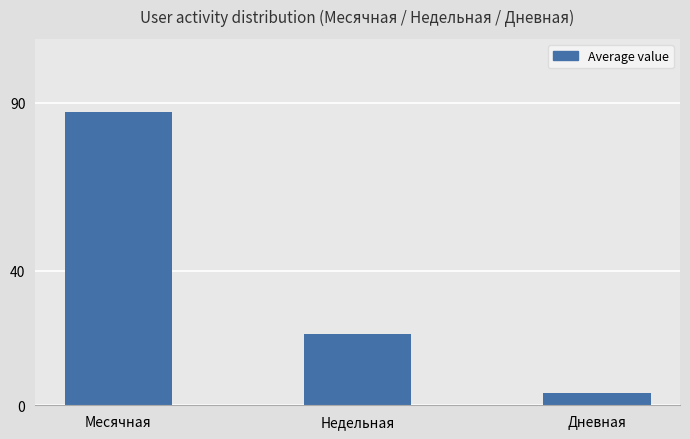

Approximately how many times larger is the value at Недельная compared to Месячная?

0.2